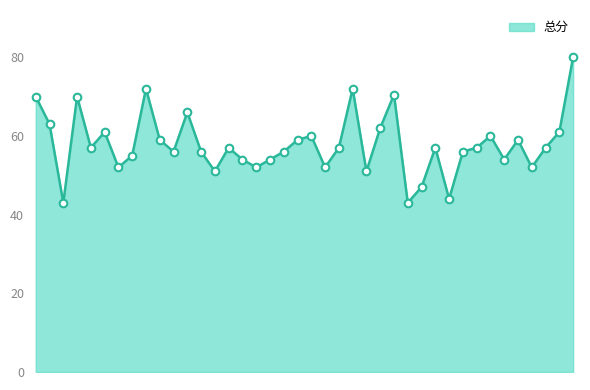

What is the minimum value shown in the chart?

43.0